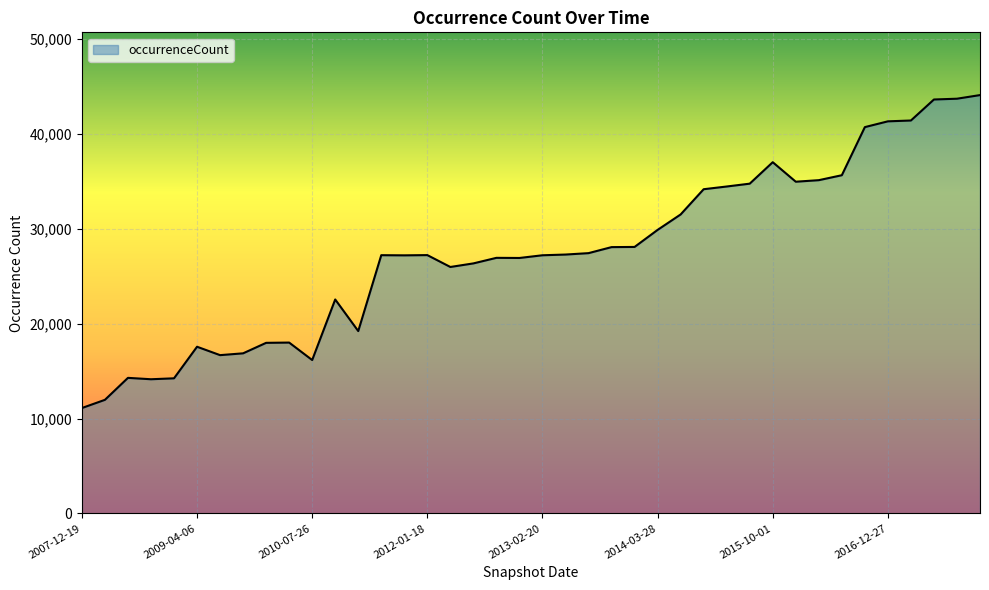

What is the maximum value shown in the chart?

44101